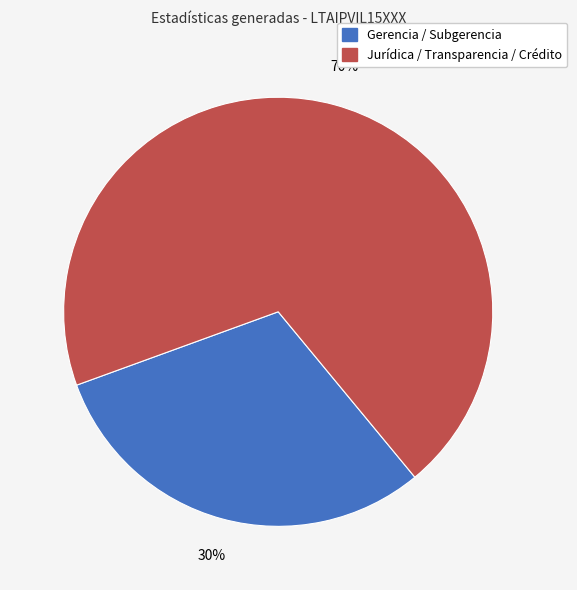

Is there a majority slice in this chart?

Yes